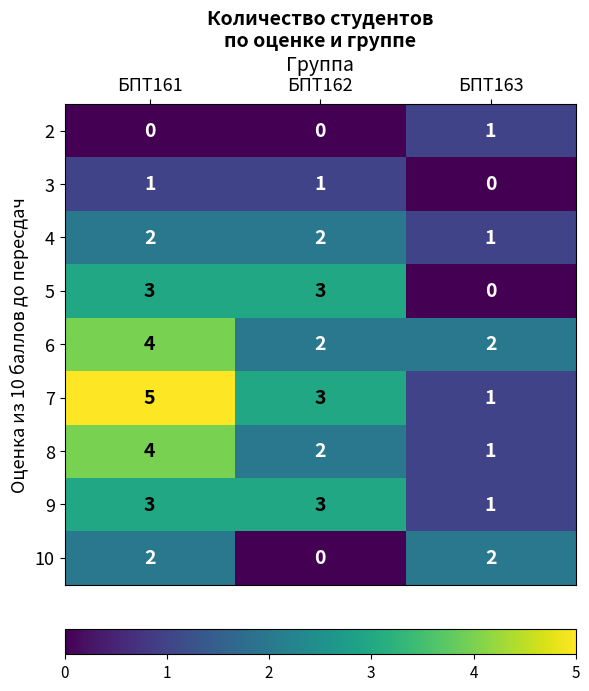

What is the difference between the highest and lowest values at БПТ163?

2